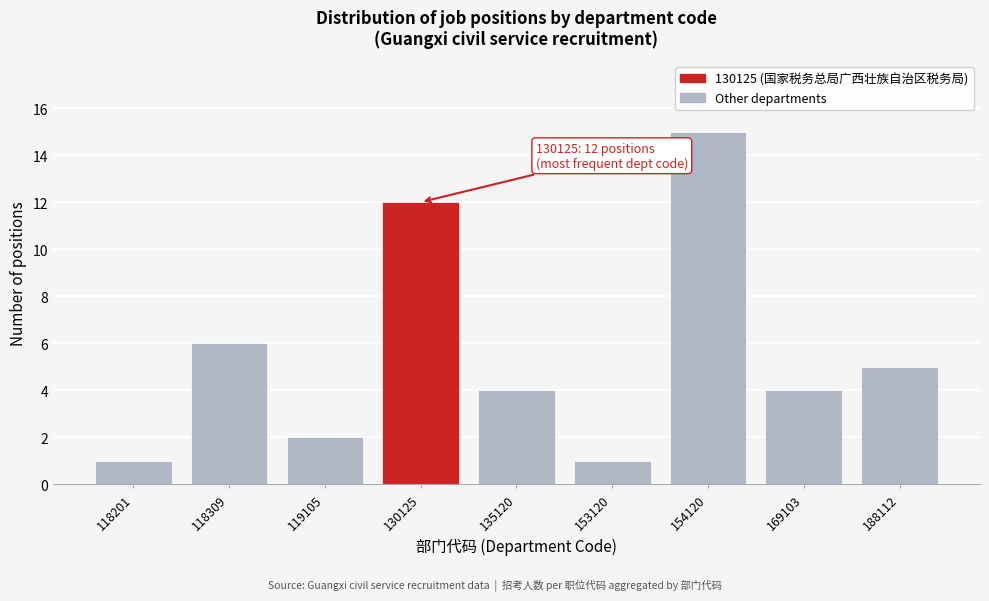

Reading left to right, transcribe all the data shown in this chart.

118201=1	118309=6	119105=2	130125=12	135120=4	153120=1	154120=15	169103=4	188112=5